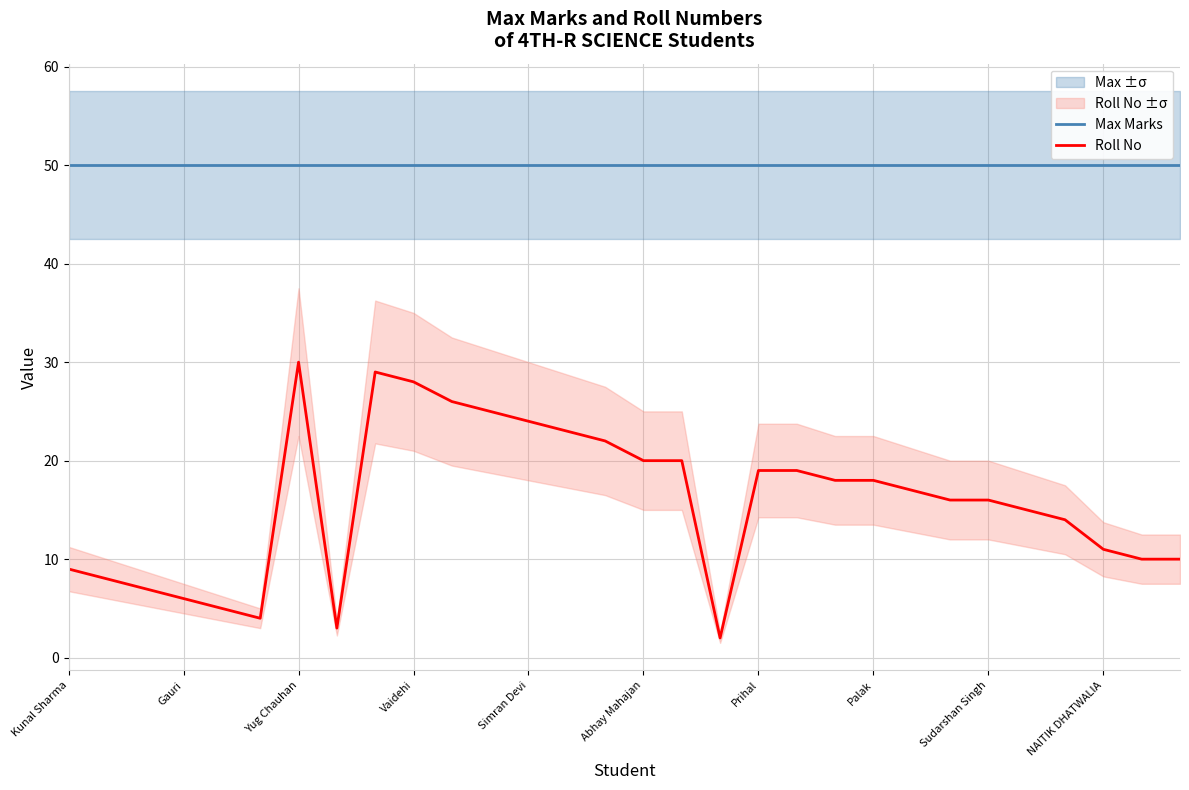

Count the number of data series in this chart.

2